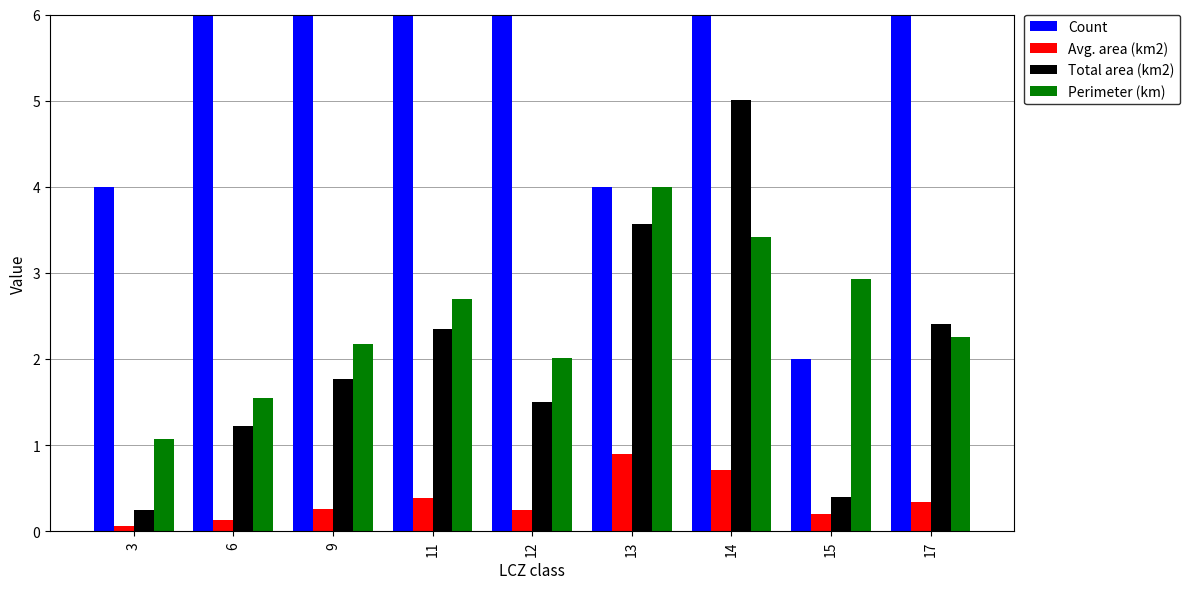

Which series has the widest spread of values?

Count